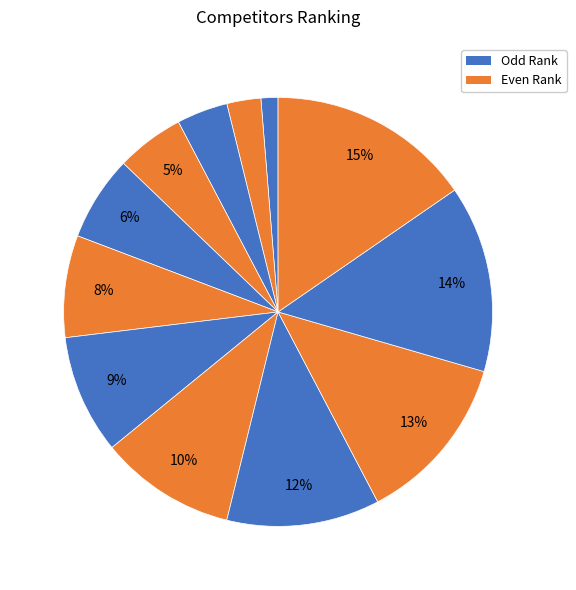

How many slices are in this pie chart?

12